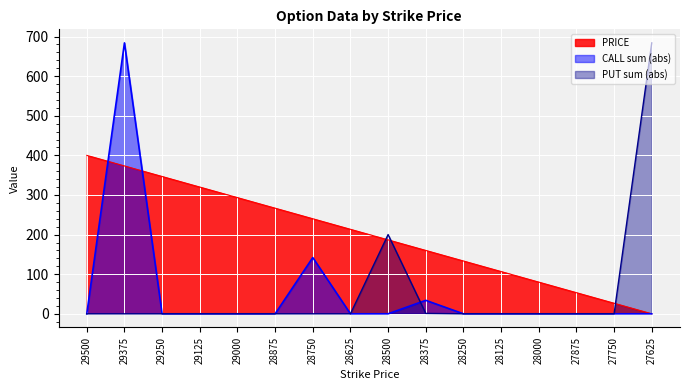

How many interior local peaks does the CALL_sum series have?

3